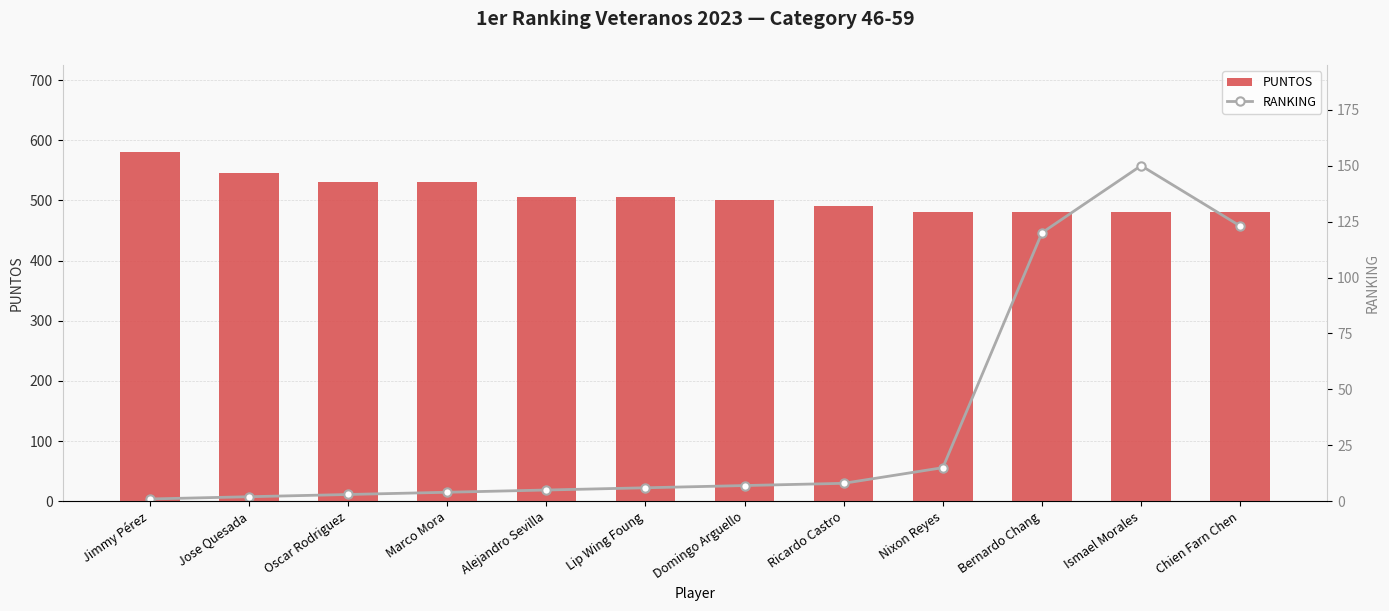

Does the chart contain stacked bars?

No